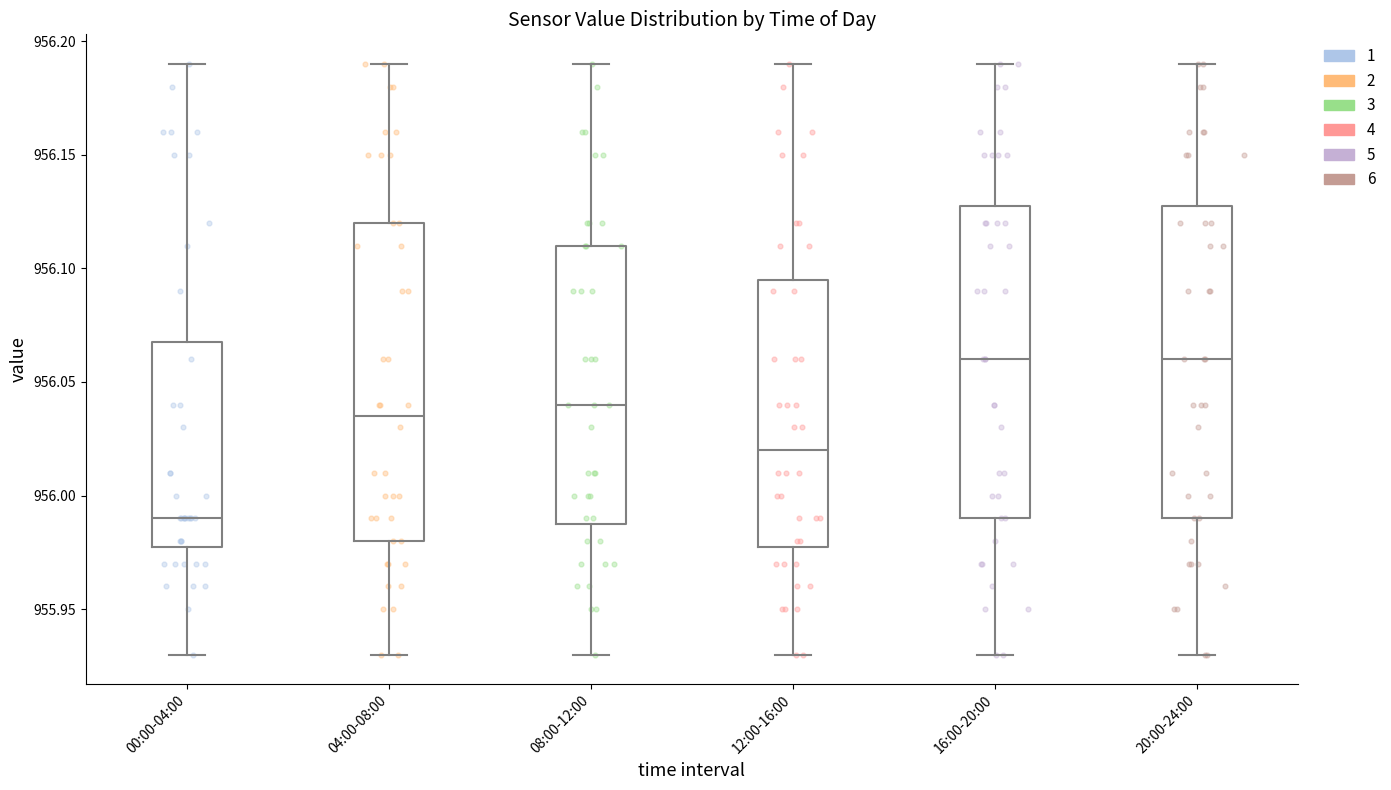

Where is the upper edge of the box for 16:00-20:00 on the y-axis? The values are not printed on the chart, so give them approximately, as read against the axis.

956.130